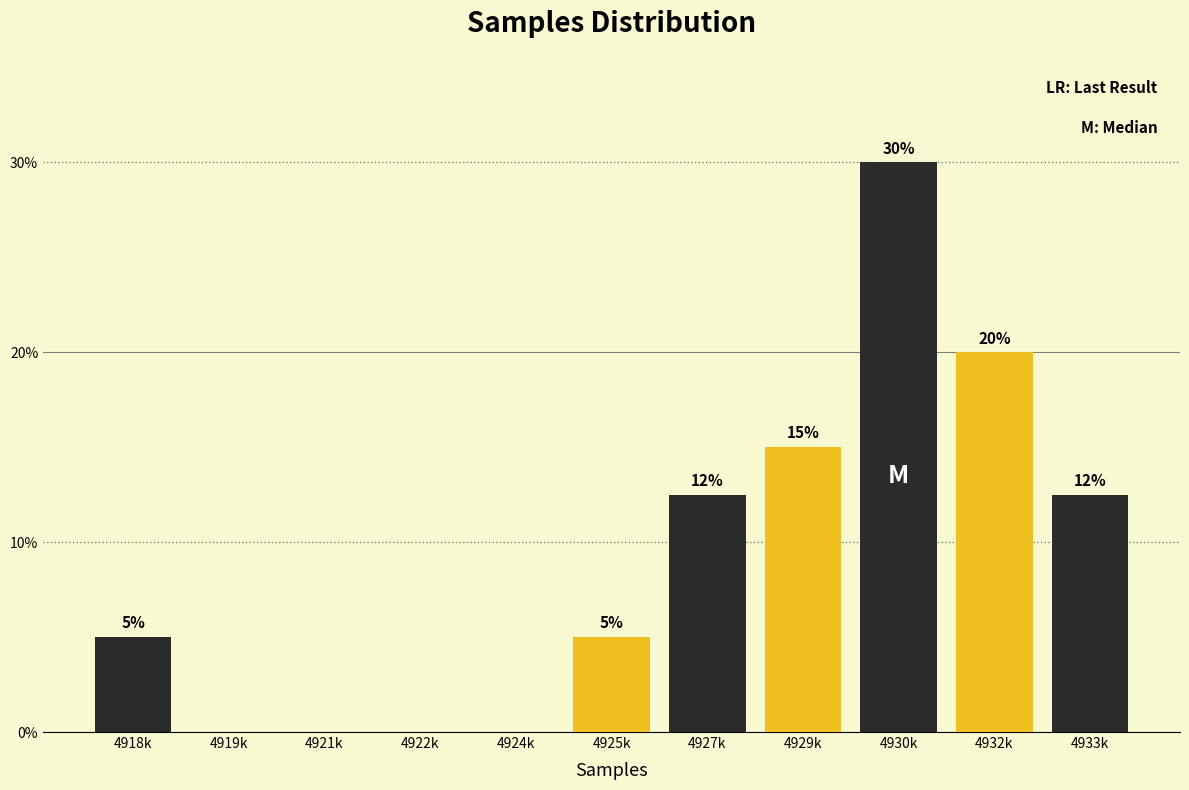

Between 4929k and 4921k, which is larger?

4929k